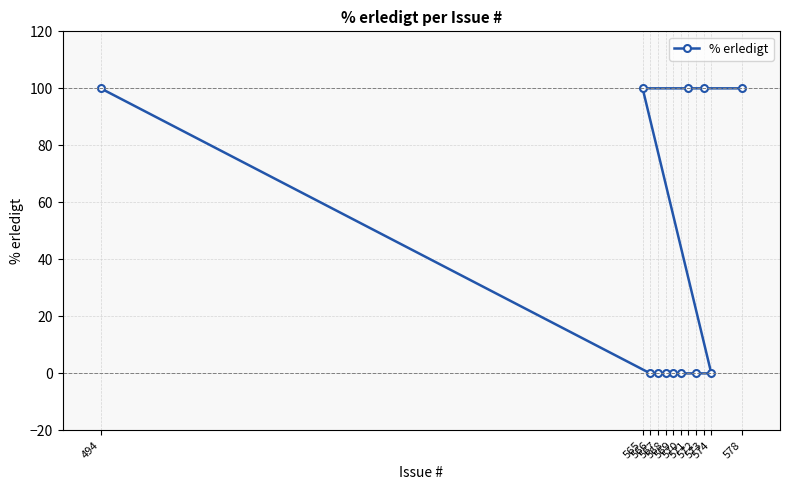

Reading left to right, list all the values displayed in this chart.

494=100	565=100	566=0	567=0	568=0	569=0	570=0	571=100	572=0	573=100	574=0	578=100